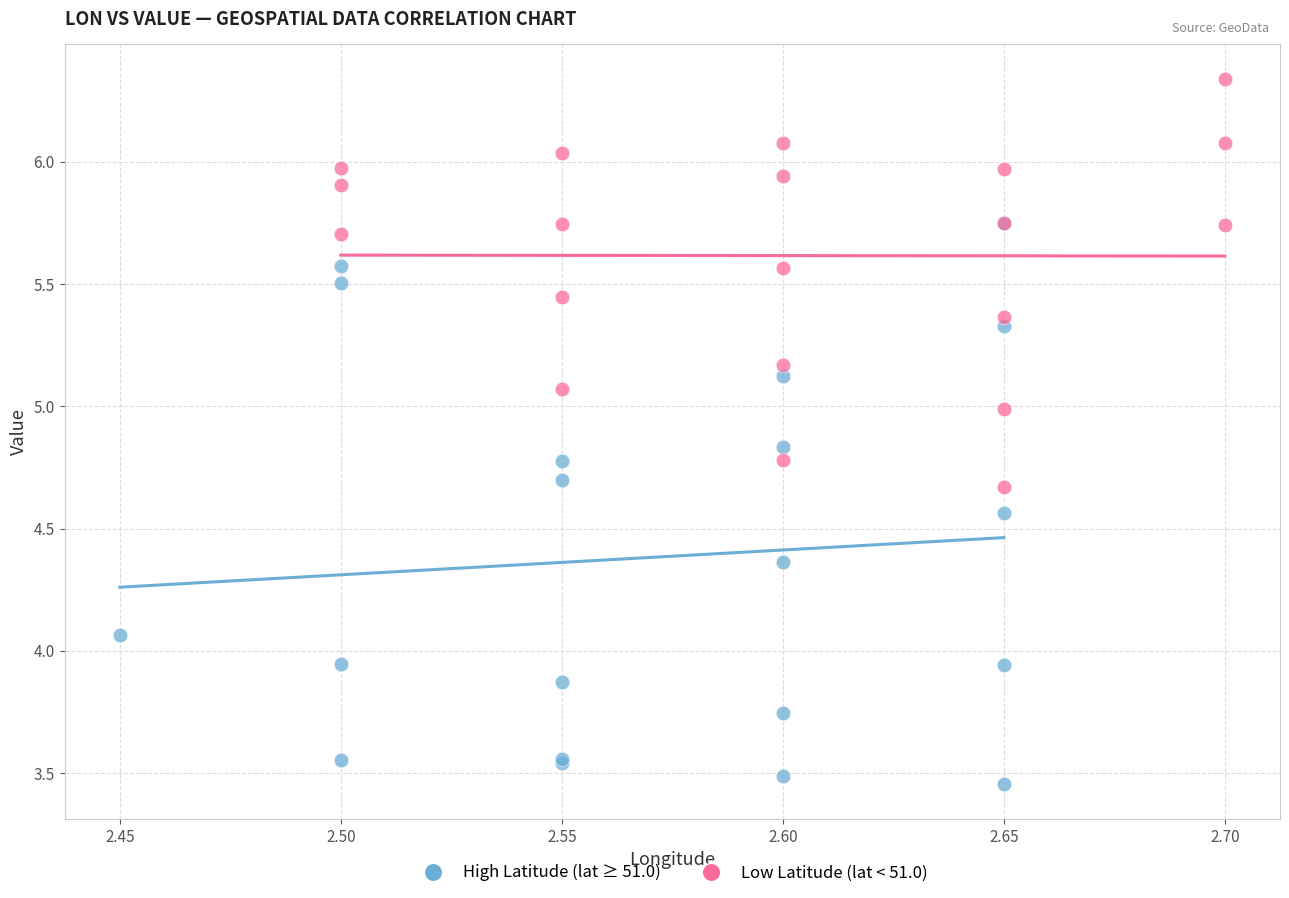

What are all the series names shown in the legend?

High Latitude (lat ≥ 51.0), Low Latitude (lat < 51.0)